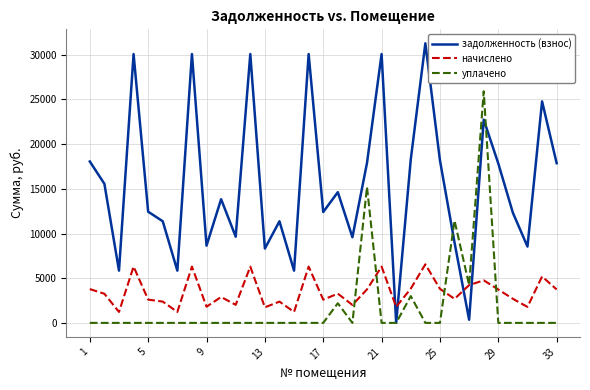

Which series has the widest spread of values?

задолженность (взнос)